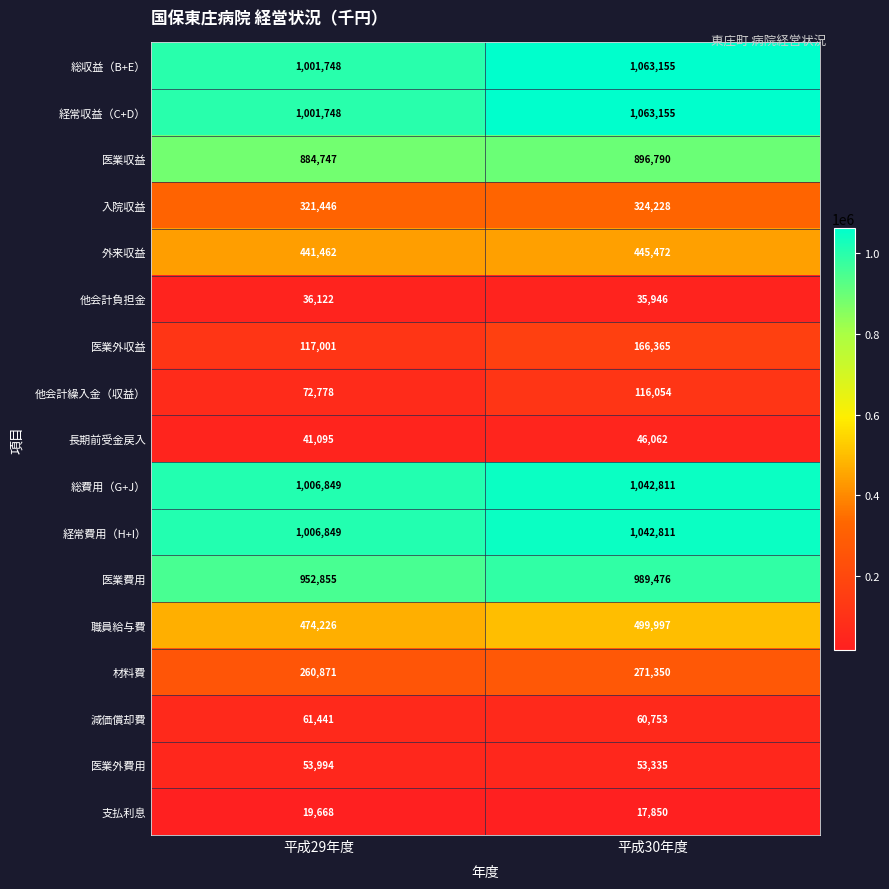

At which label does 職員給与費 reach its peak?

平成30年度